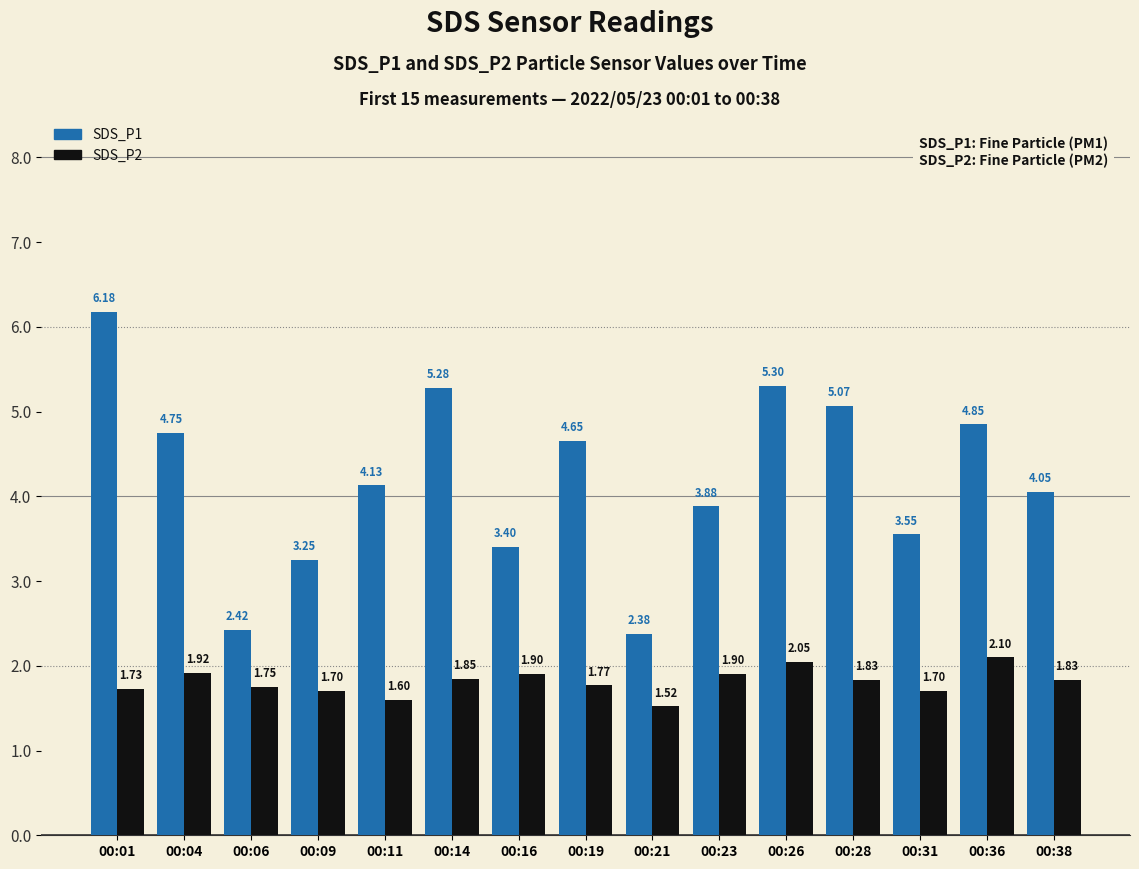

List the labels in order of SDS_P1 value, smallest first.

00:21, 00:06, 00:09, 00:16, 00:31, 00:23, 00:38, 00:11, 00:19, 00:04, 00:36, 00:28, 00:14, 00:26, 00:01